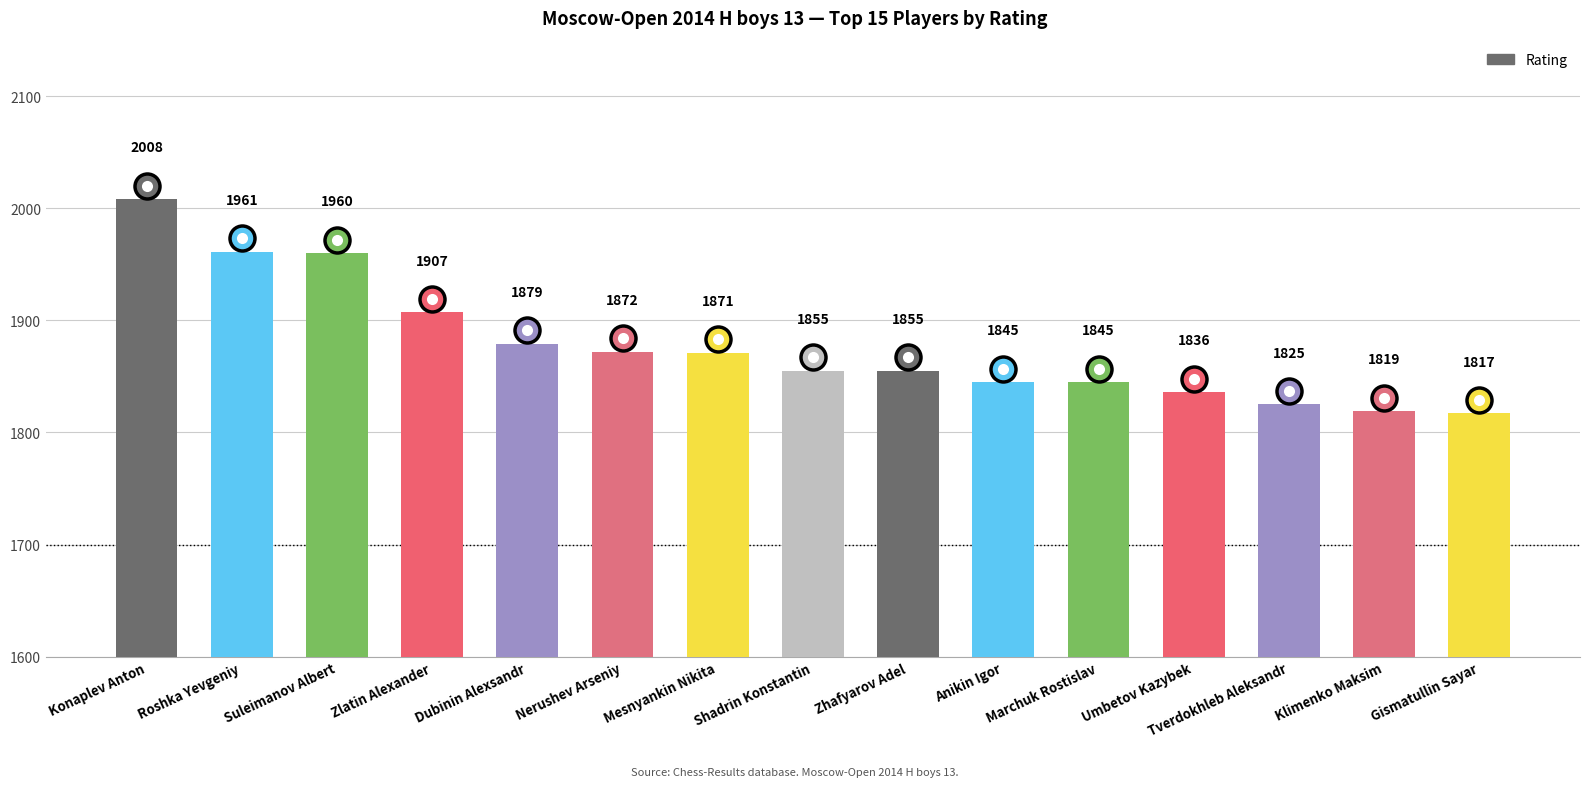

Reading left to right, extract all data points from this chart.

Konaplev Anton=2008	Roshka Yevgeniy=1961	Suleimanov Albert=1960	Zlatin Alexander=1907	Dubinin Alexsandr=1879	Nerushev Arseniy=1872	Mesnyankin Nikita=1871	Shadrin Konstantin=1855	Zhafyarov Adel=1855	Anikin Igor=1845	Marchuk Rostislav=1845	Umbetov Kazybek=1836	Tverdokhleb Aleksandr=1825	Klimenko Maksim=1819	Gismatullin Sayar=1817